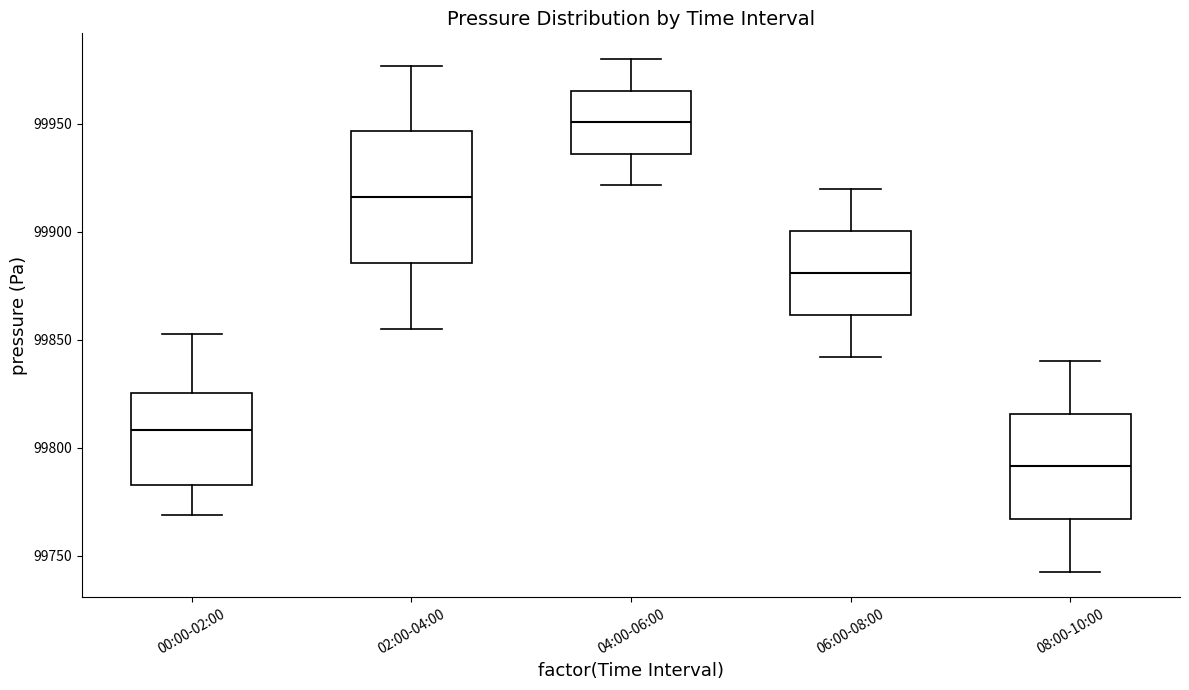

Which box is the tallest, from its lower edge to its upper edge?

02:00-04:00